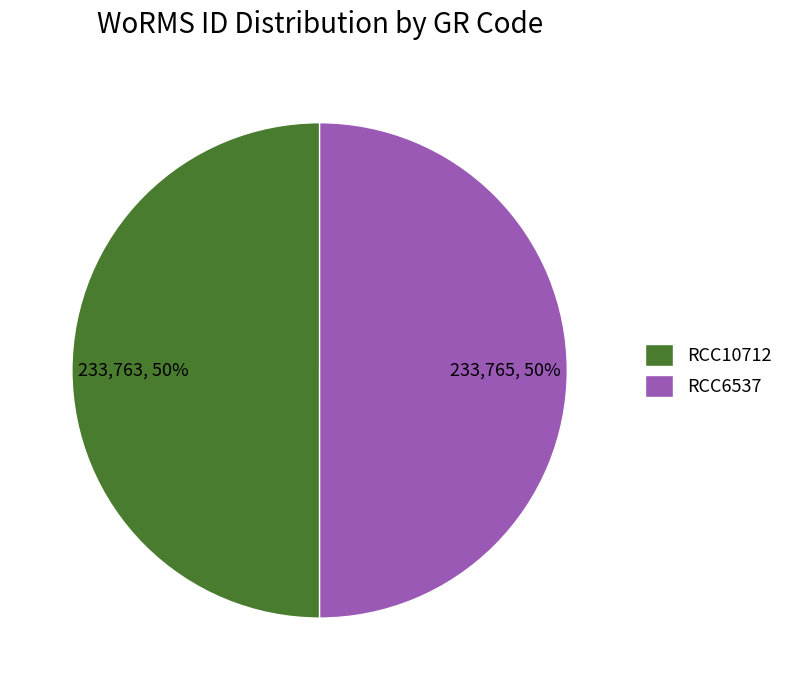

Combined, do RCC10712 and RCC6537 account for over 50%?

Yes